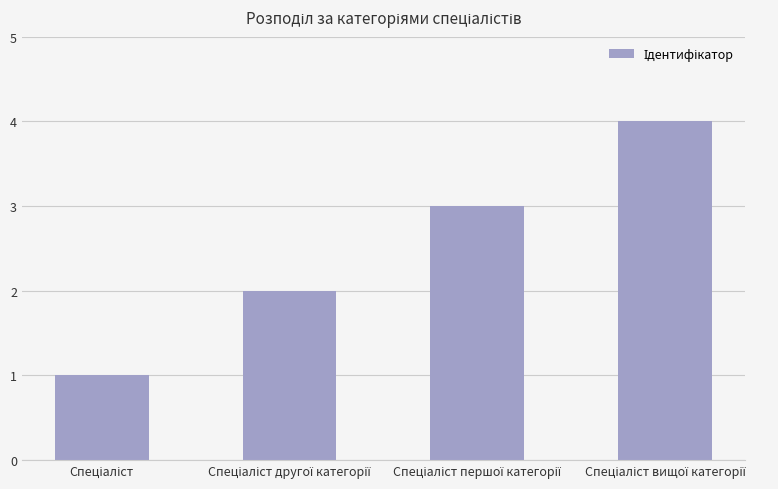

What is the difference between the maximum and minimum values?

3